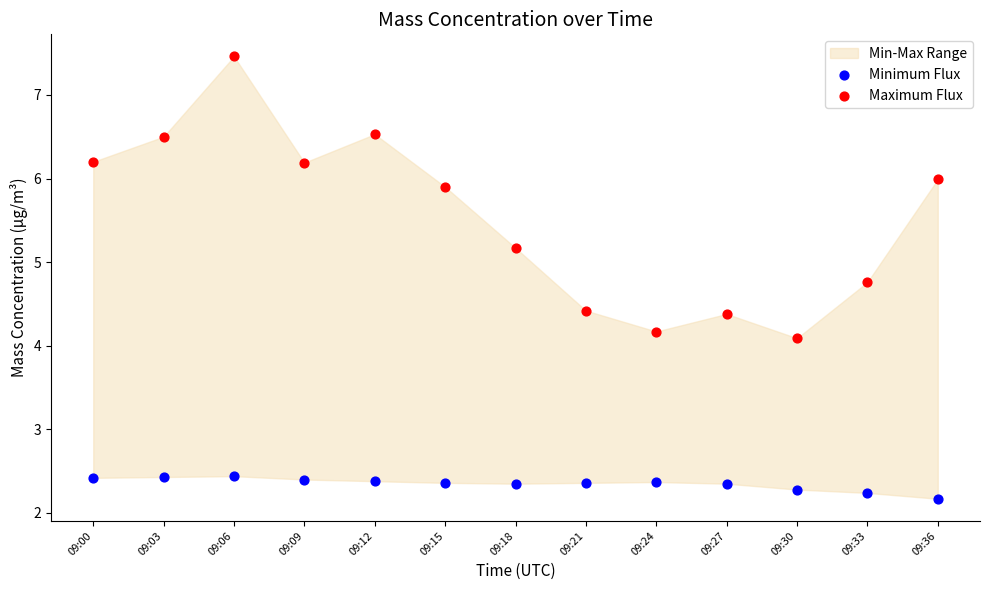

In the Maximum Flux series, what Y value is closest to 5?

5.2